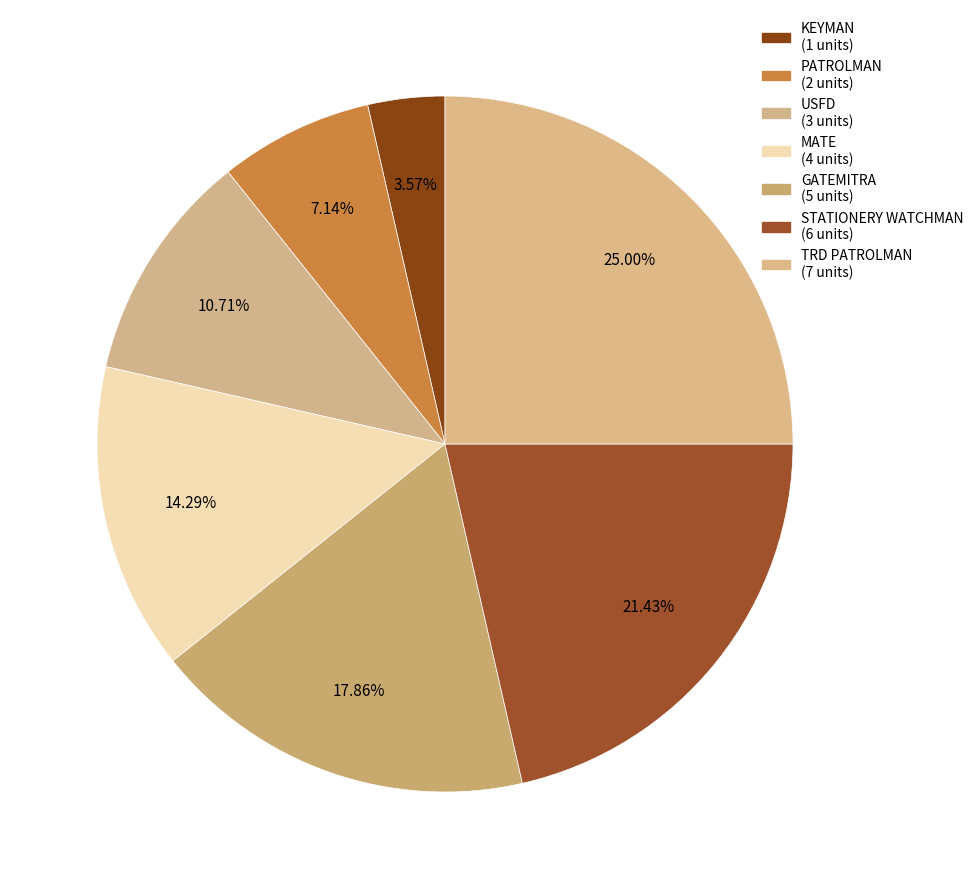

Approximately how many times larger is the value at STATIONERY WATCHMAN compared to USFD?

2.0